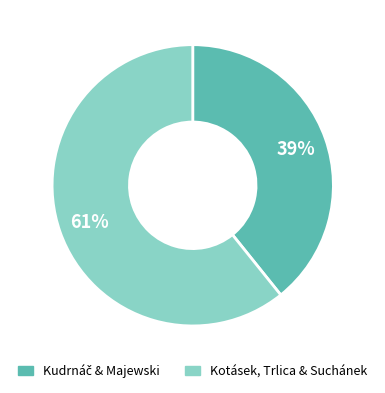

What percentage is the Kotásek, Trlica & Suchánek slice, to the nearest percent?

61%